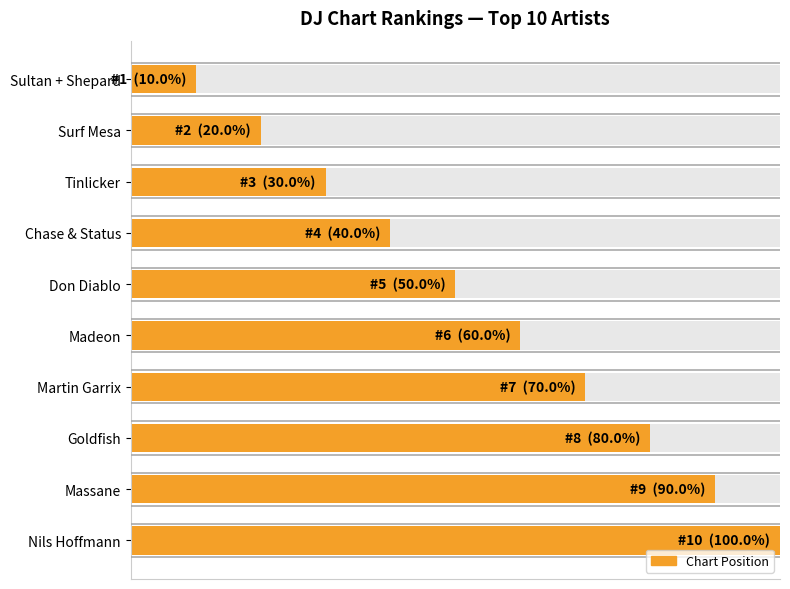

Approximately how many times larger is the value at Massane compared to Goldfish?

1.1